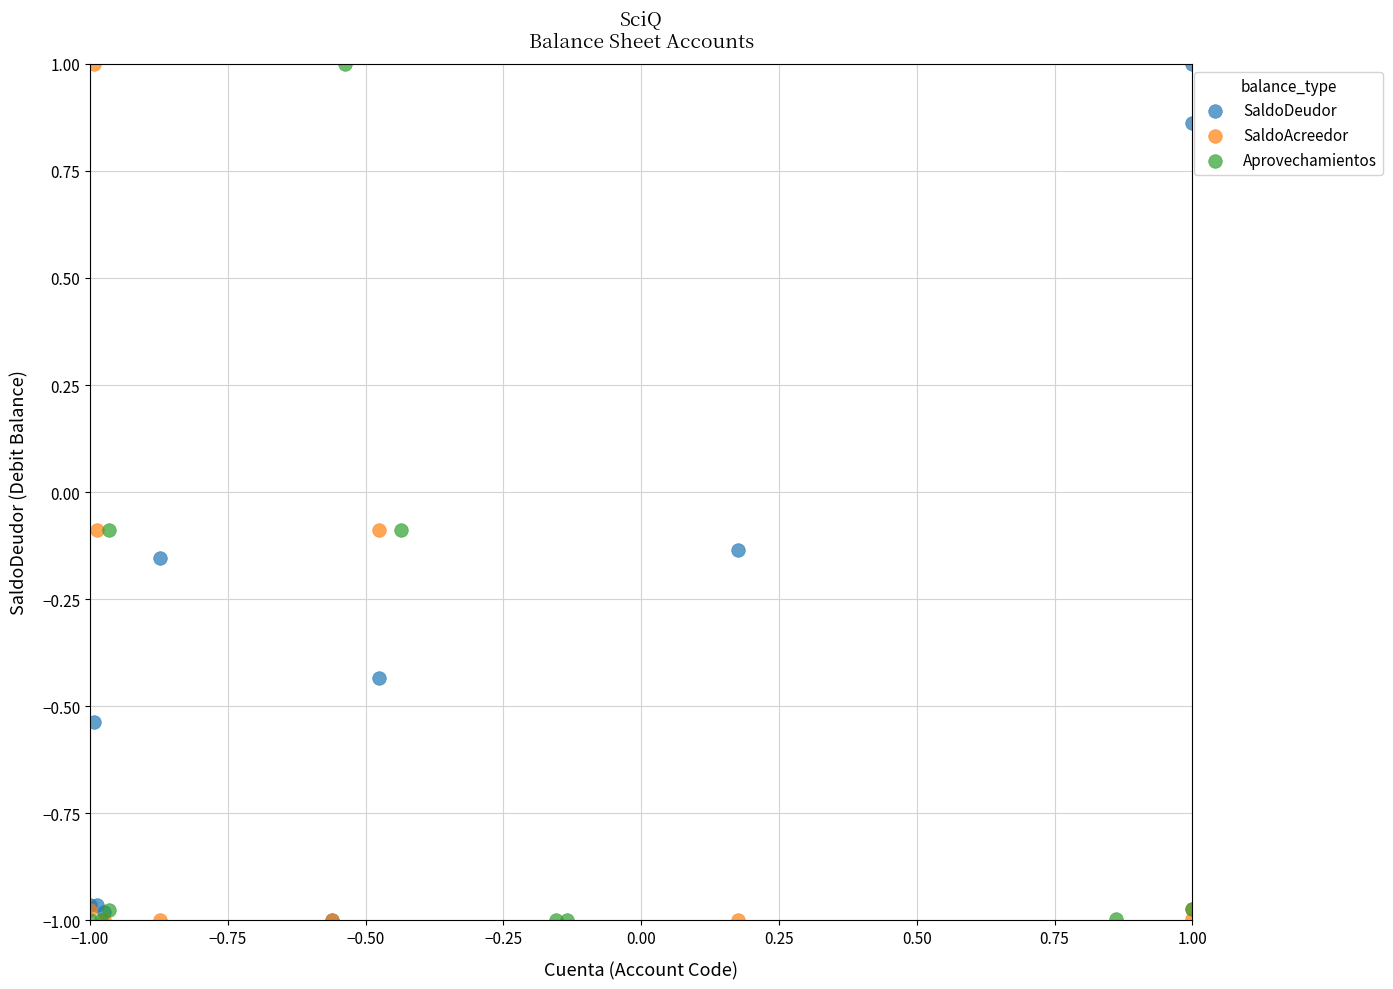

What are all the series names shown in the legend?

SaldoDeudor, SaldoAcreedor, Aprovechamientos